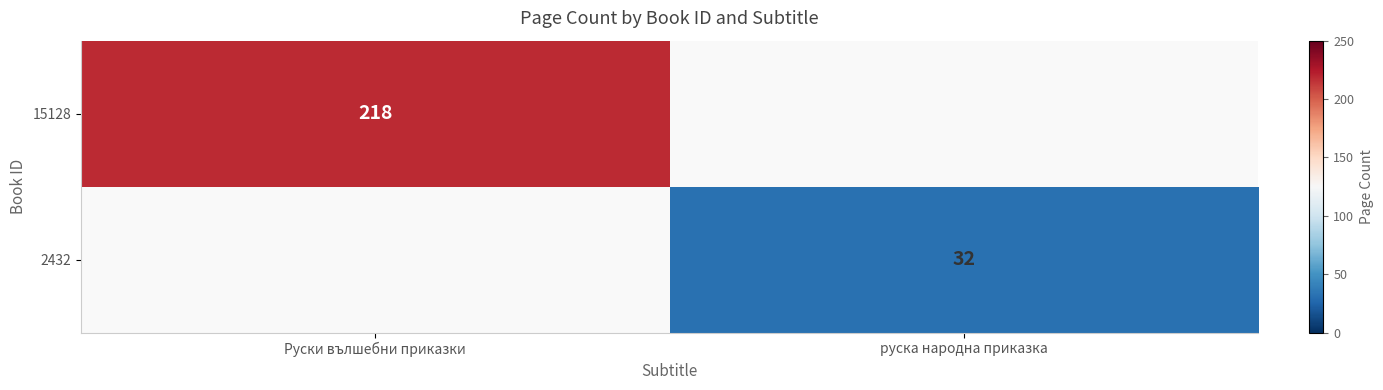

The 2432 series shows 21 at руска народна приказка. True or false?

False